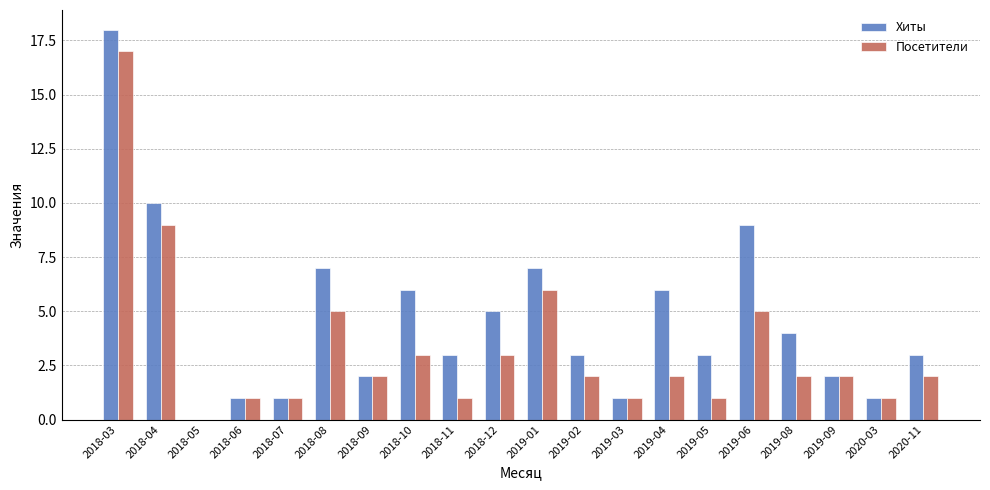

Reading left to right, extract all data points from this chart.

Хиты: 2018-03=18	2018-04=10	2018-05=0	2018-06=1	2018-07=1	2018-08=7	2018-09=2	2018-10=6	2018-11=3	2018-12=5	2019-01=7	2019-02=3	2019-03=1	2019-04=6	2019-05=3	2019-06=9	2019-08=4	2019-09=2	2020-03=1	2020-11=3
Посетители: 2018-03=17	2018-04=9	2018-05=0	2018-06=1	2018-07=1	2018-08=5	2018-09=2	2018-10=3	2018-11=1	2018-12=3	2019-01=6	2019-02=2	2019-03=1	2019-04=2	2019-05=1	2019-06=5	2019-08=2	2019-09=2	2020-03=1	2020-11=2